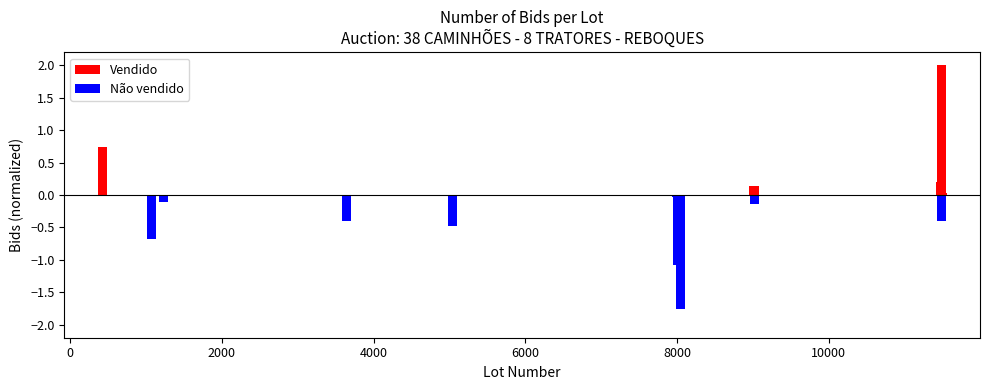

How many groups of bars are there?

12